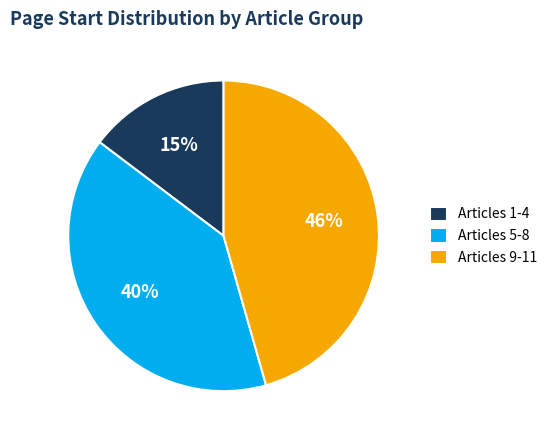

Combined, do Articles 1-4 and Articles 5-8 account for over 50%?

Yes